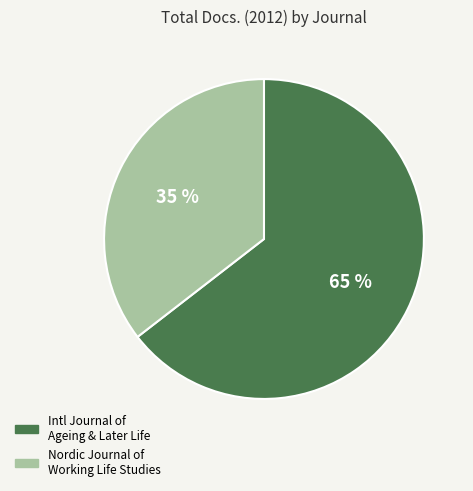

Do Intl Journal of Ageing & Later Life and Nordic Journal of Working Life Studies together represent more than half of the pie?

Yes